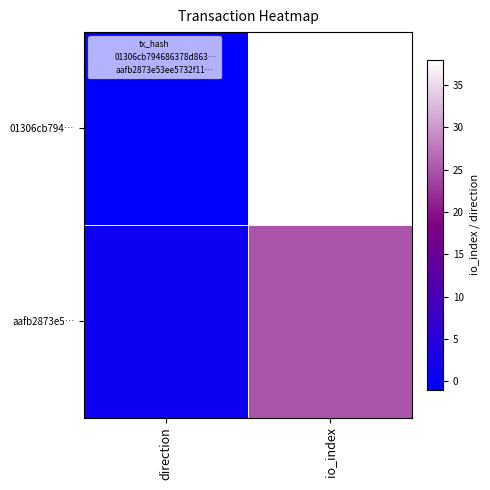

Between direction and io_index, which series saw the biggest shift?

01306cb794…